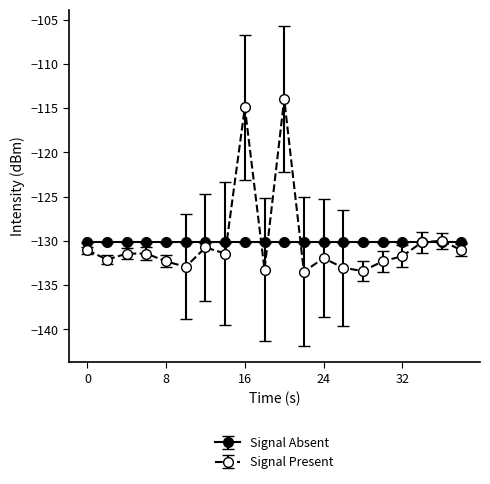

List the series in order of their peak value, lowest first.

Signal Absent, Signal Present